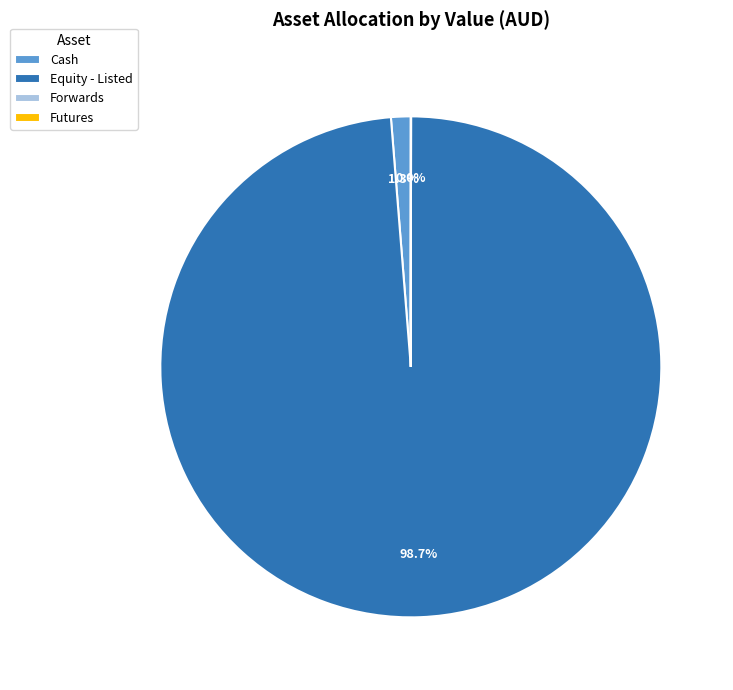

What is the largest slice in the pie chart?

Equity - Listed